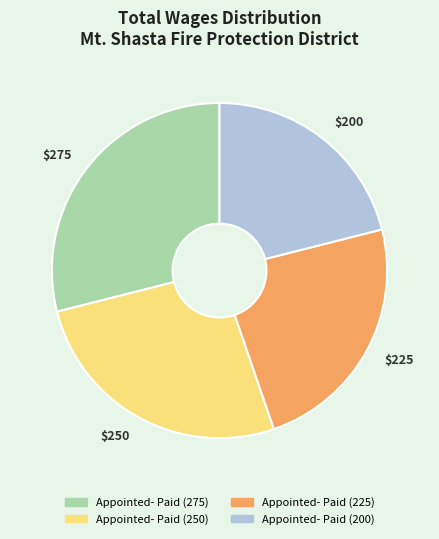

Which slice is the largest?

$275